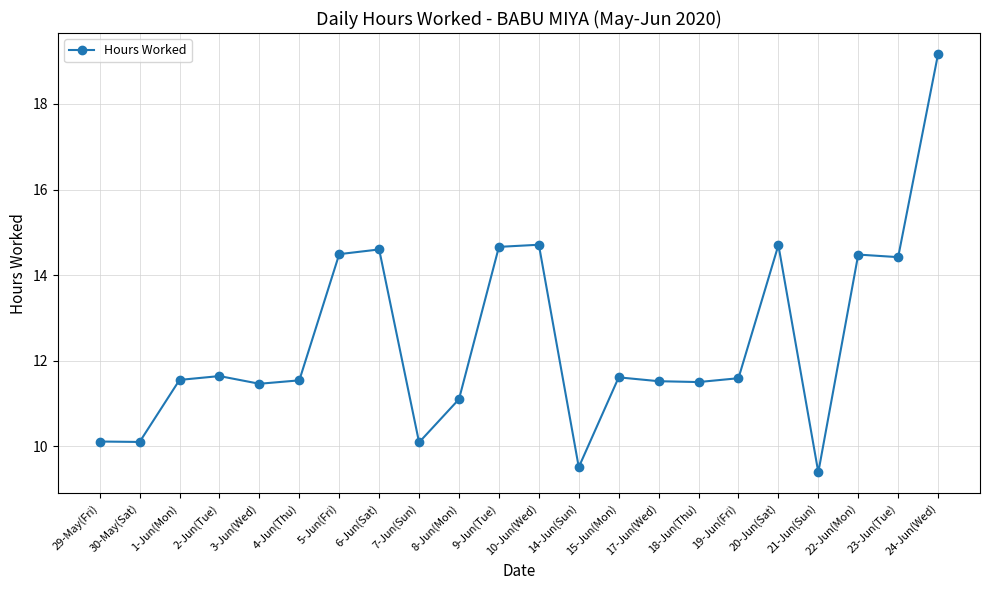

Which has a higher value, 10-Jun(Wed) or 5-Jun(Fri)?

10-Jun(Wed)